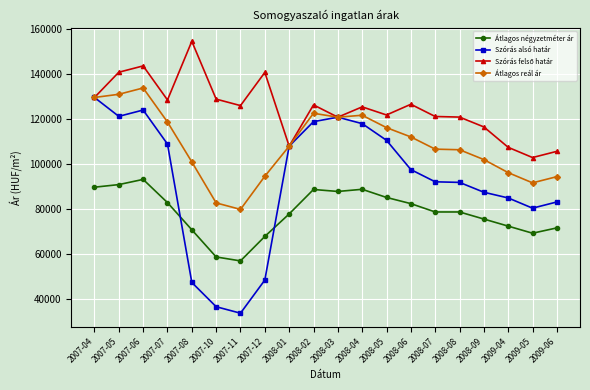

What is the value of the Átlagos reál ár point at the 5th from the left?

100851